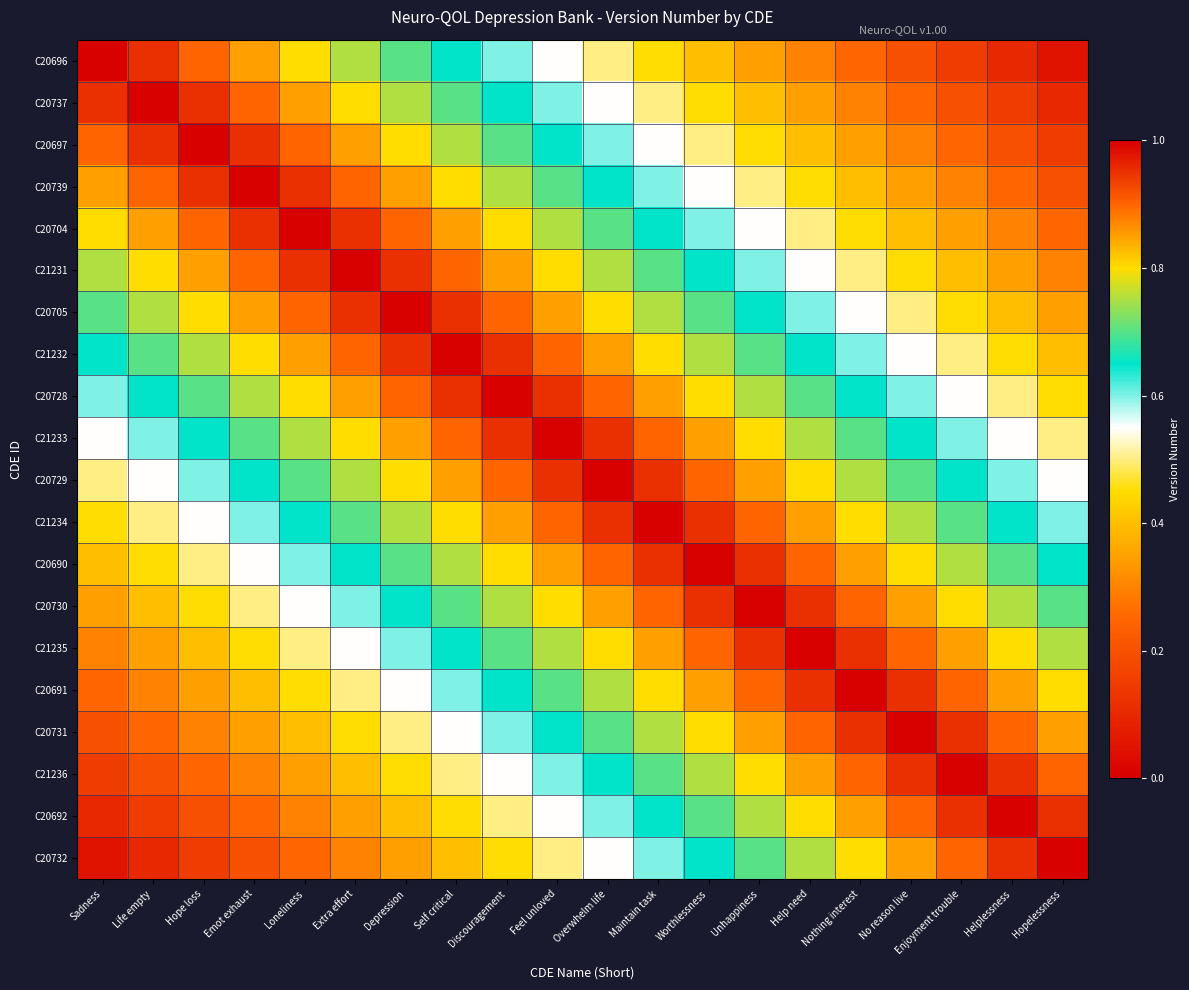

How many categories are shown in the chart?

20